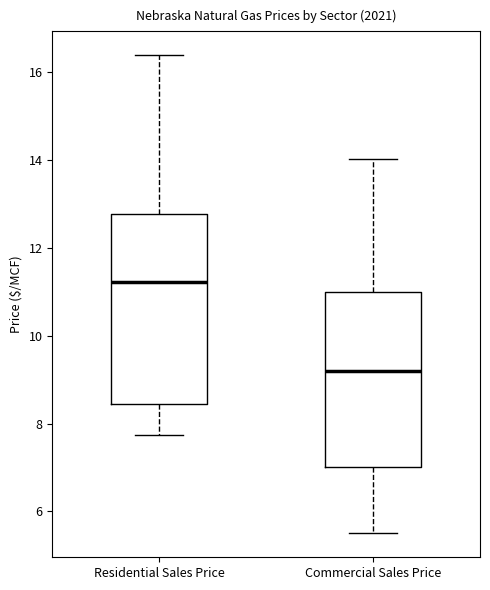

Where is the upper edge of the box for Commercial Sales Price on the y-axis? The values are not printed on the chart, so give them approximately, as read against the axis.

11.0